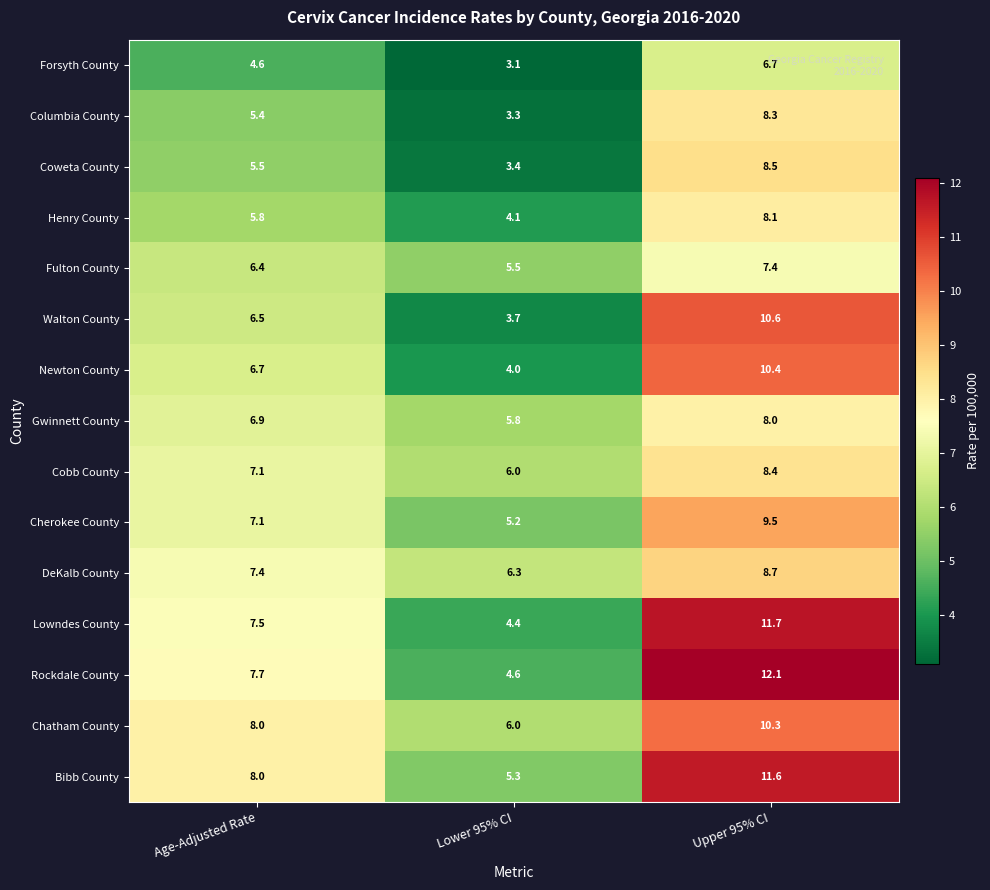

True or false: Newton County has a value of 10.8 at Age-Adjusted Rate.

False